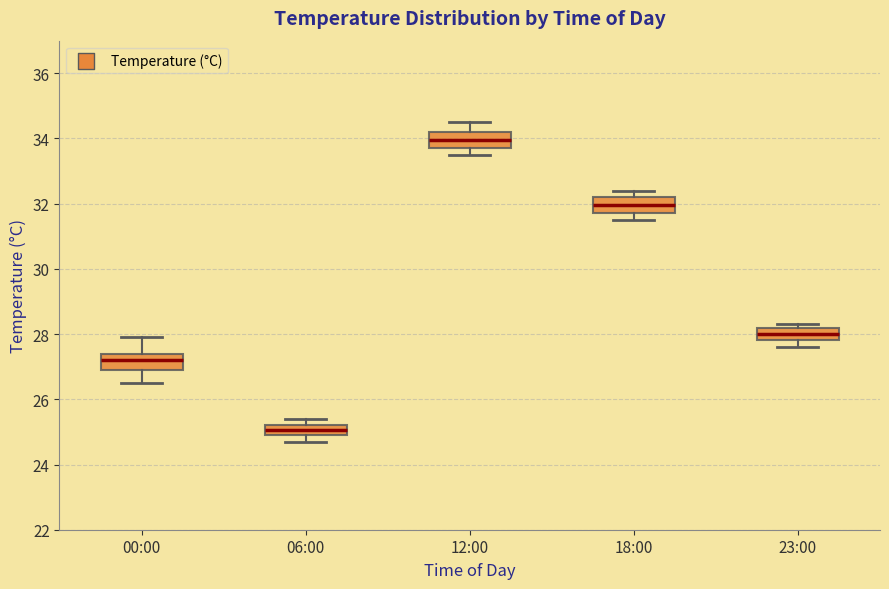

Which box's median line is the lowest?

06:00